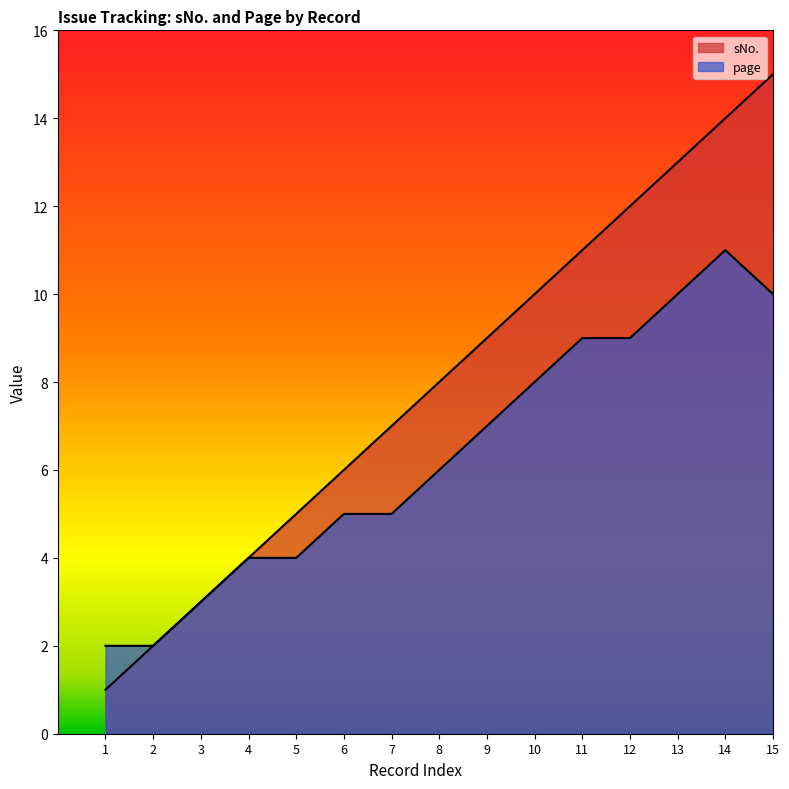

The sNo. series shows 9 at 9. True or false?

True